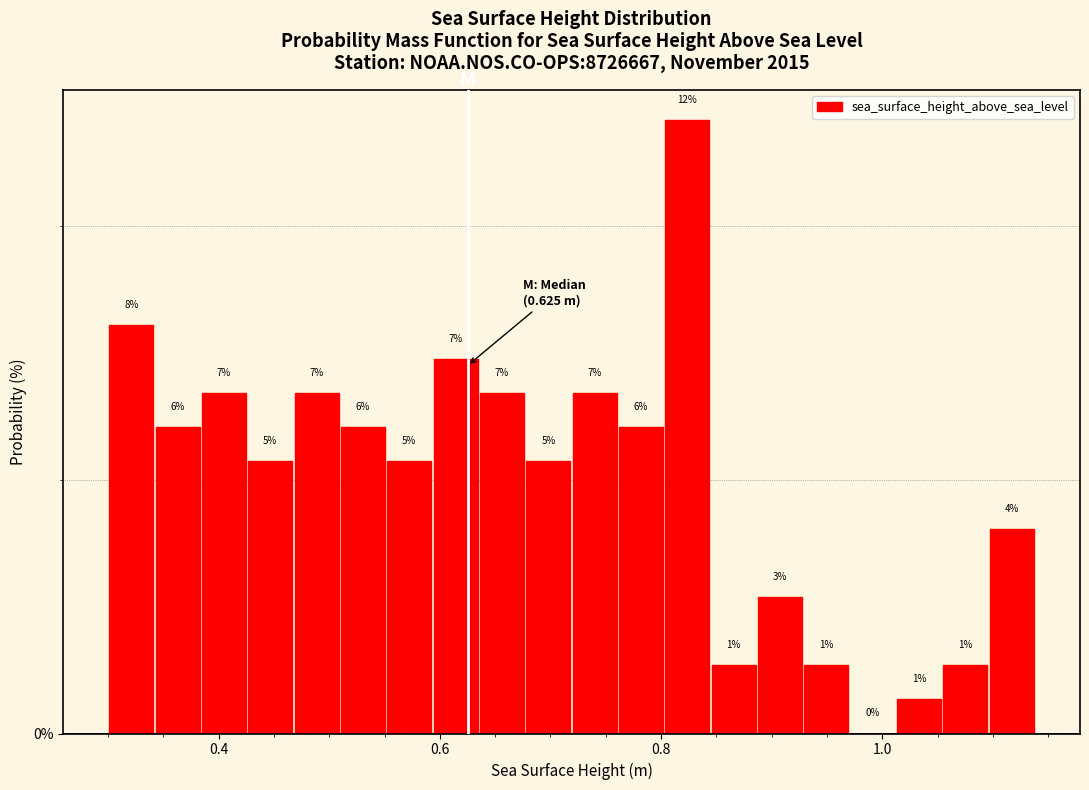

Around what value on the x-axis is the tallest bar? Give the approximate position of its centre, as read against the axis.

0.82